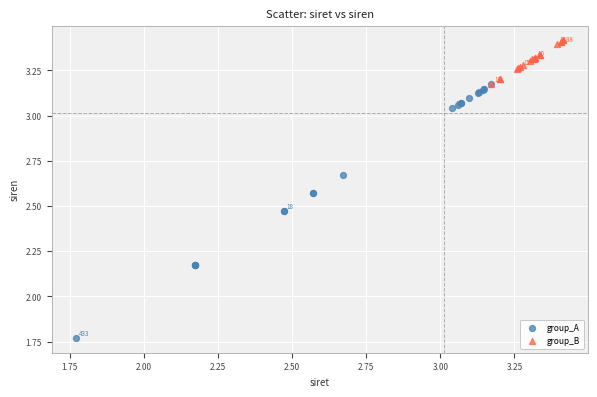

Which series contains the lowest Y value?

group_A